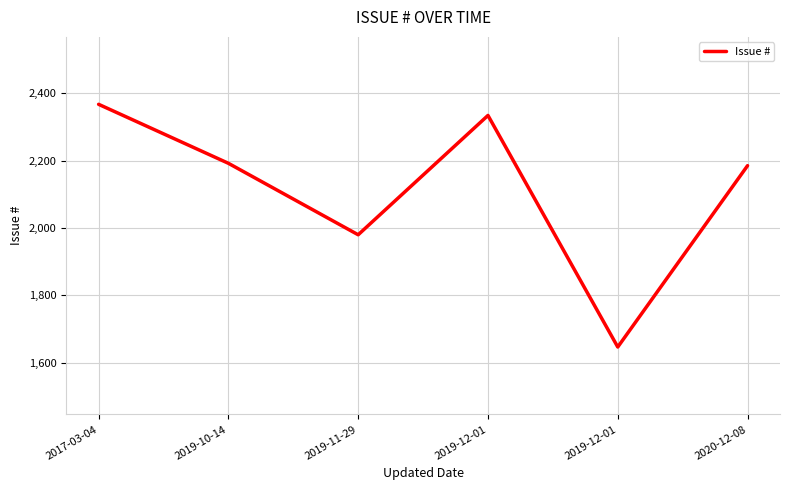

Count the number of categories in the chart.

6